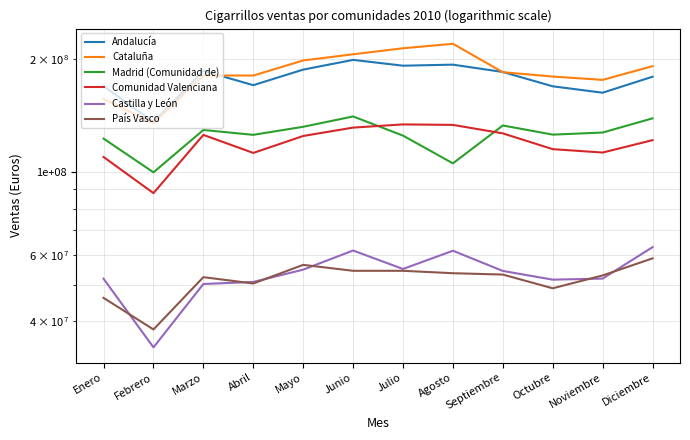

Which series changed the most between Febrero and Septiembre?

Cataluña